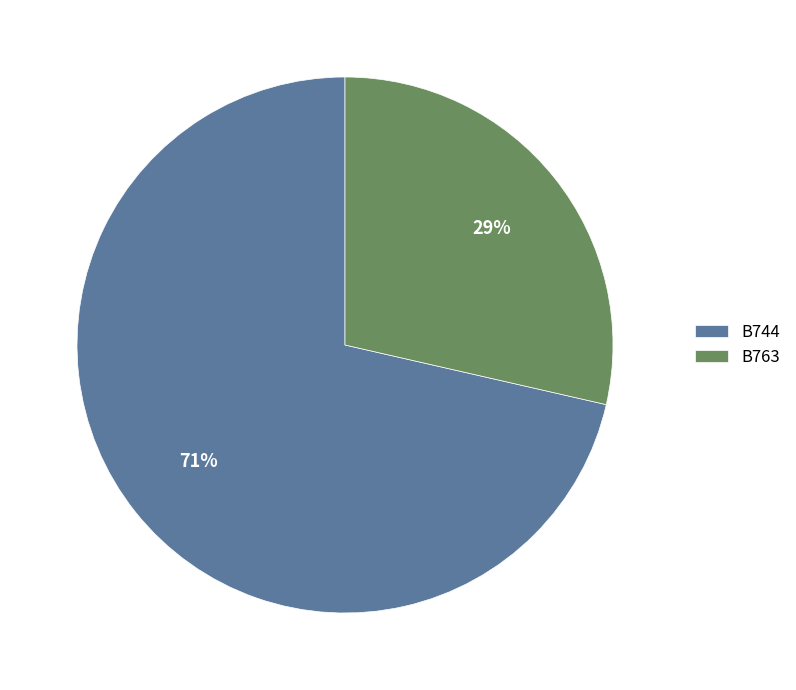

Which category has the biggest portion of the pie?

B744